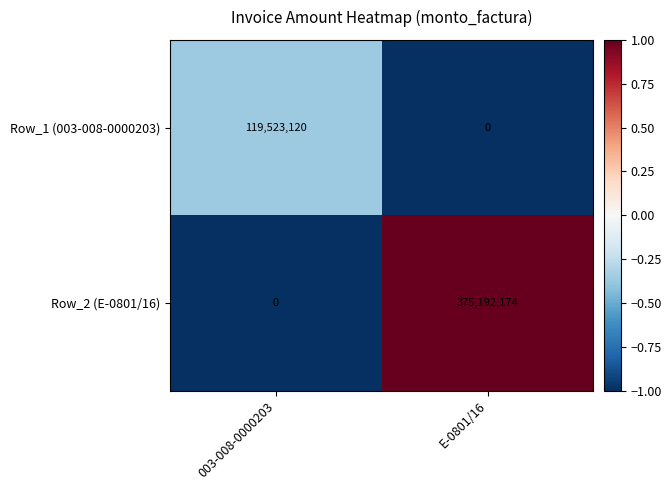

What is the greatest value displayed?

375192174